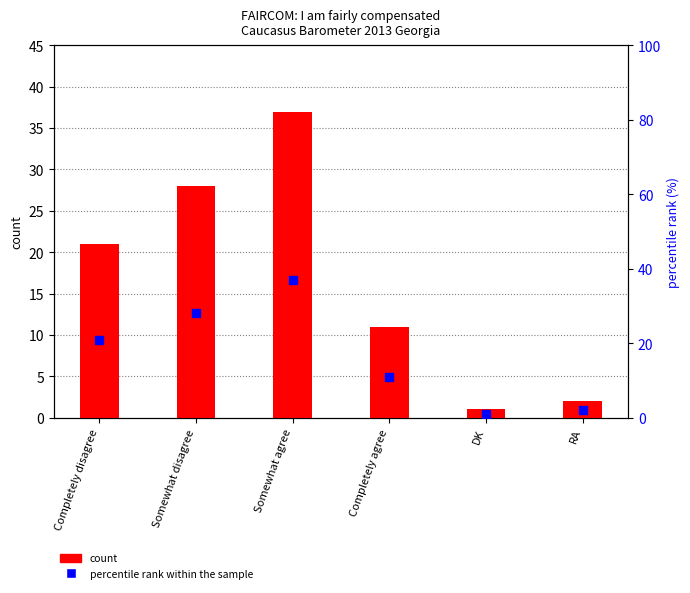

Is the value of percentile rank within the sample at Somewhat disagree greater than the value of count at Completely agree?

Yes